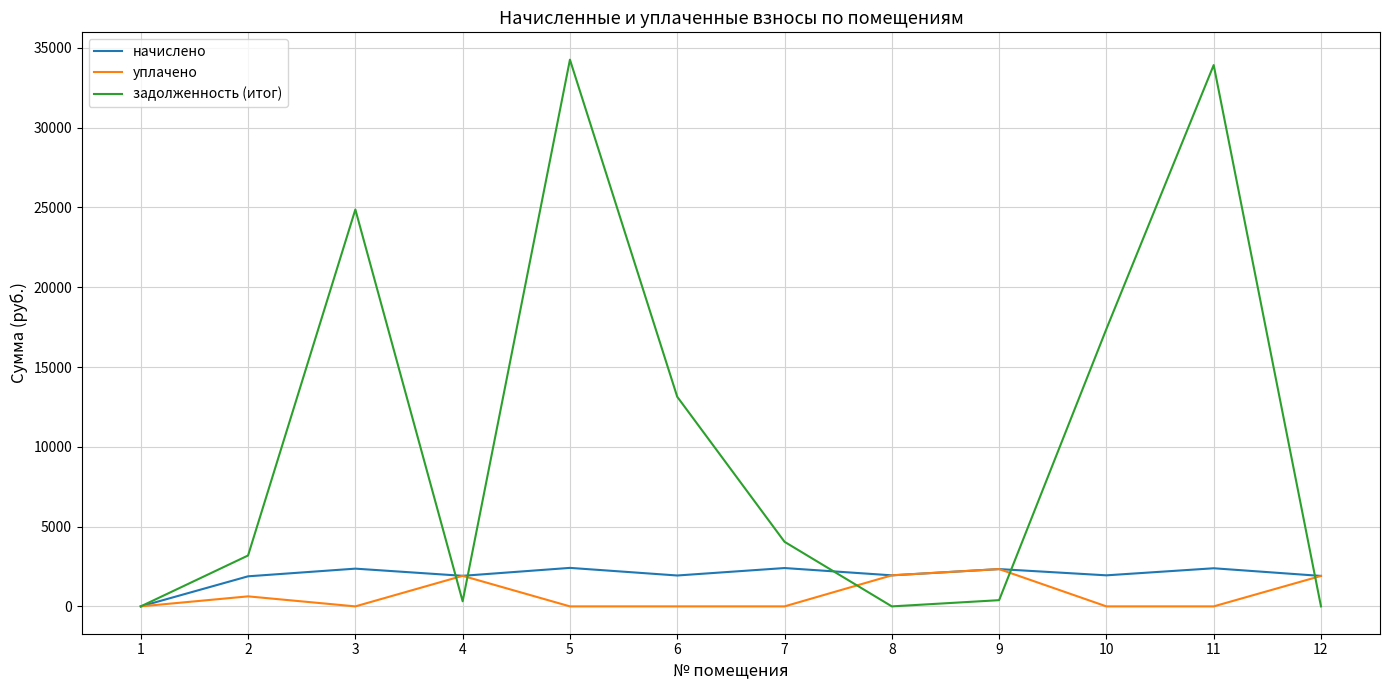

Which series has the largest total across all categories?

задолженность (итог)